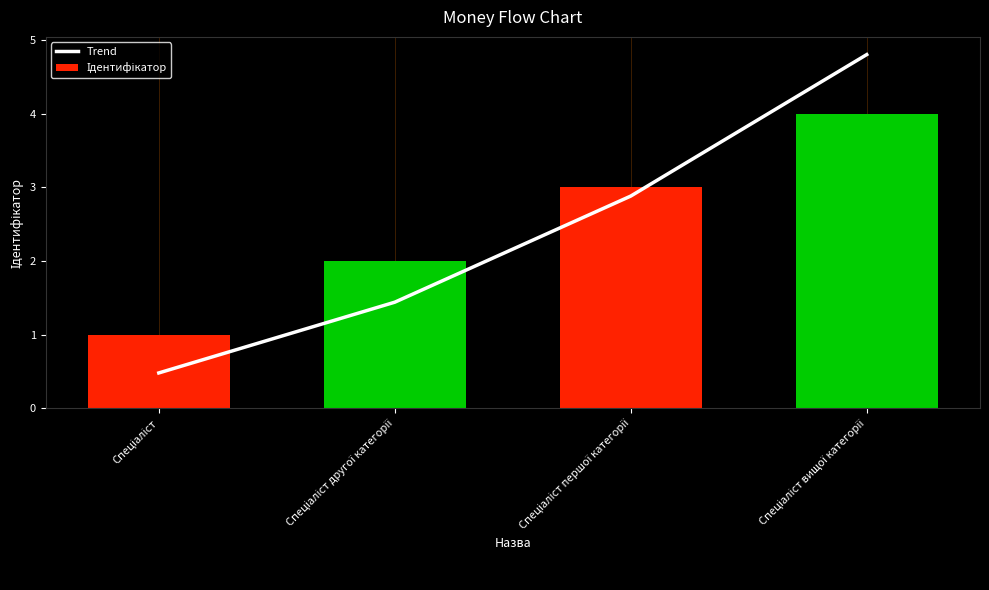

Is it true that Ідентифікатор equals 1.0 at Спеціаліст?

True